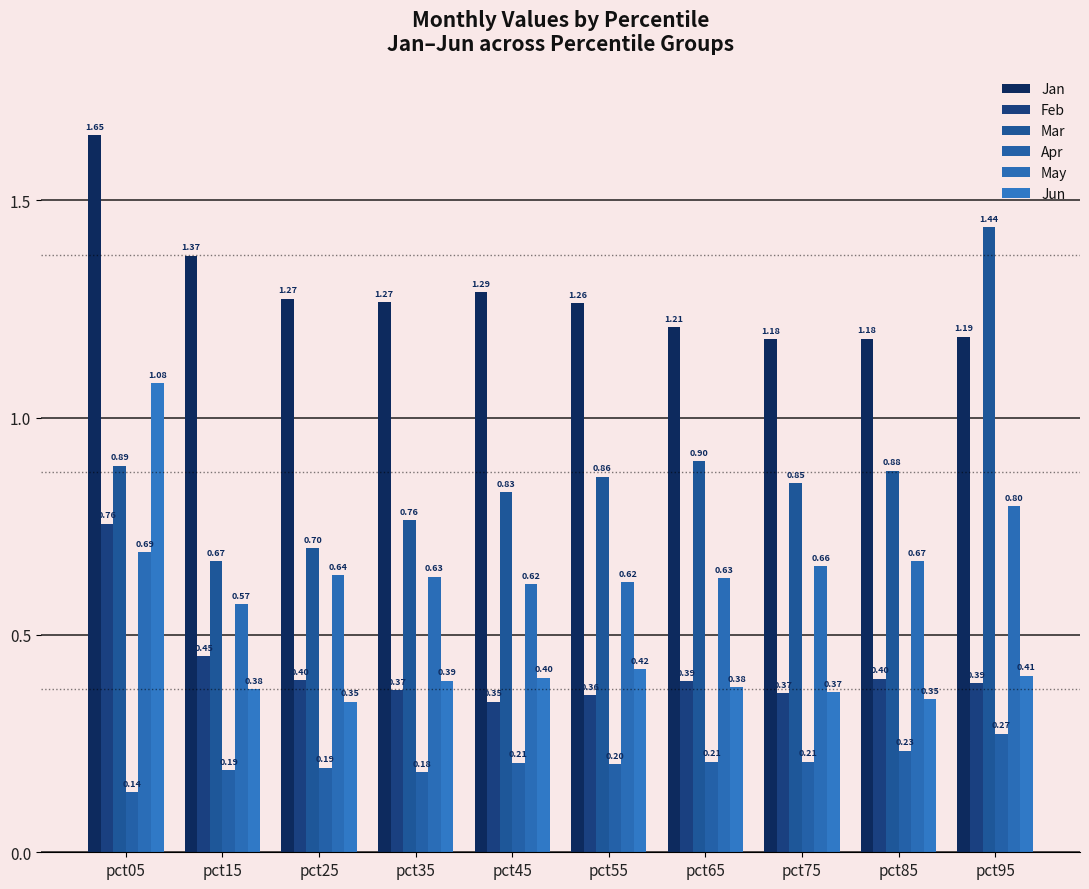

What is the average value of the Jan series?

1.3